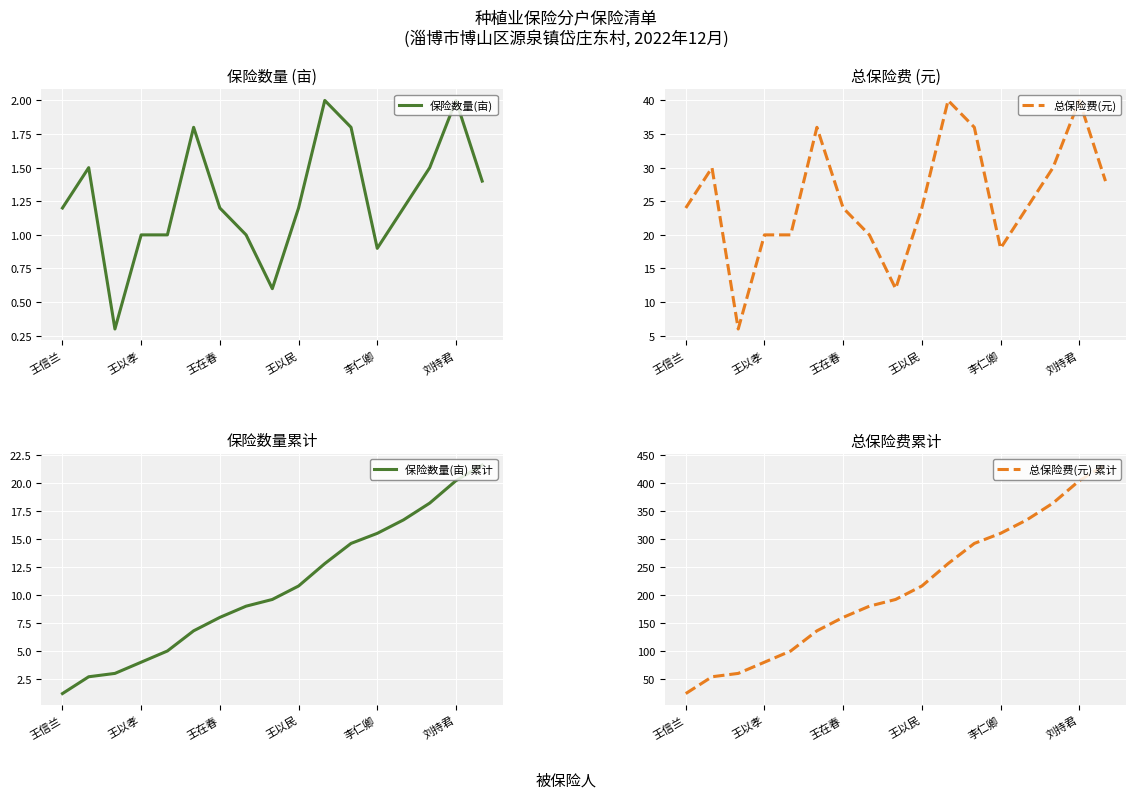

What is the lowest value of the 保险数量(亩) series?

0.3